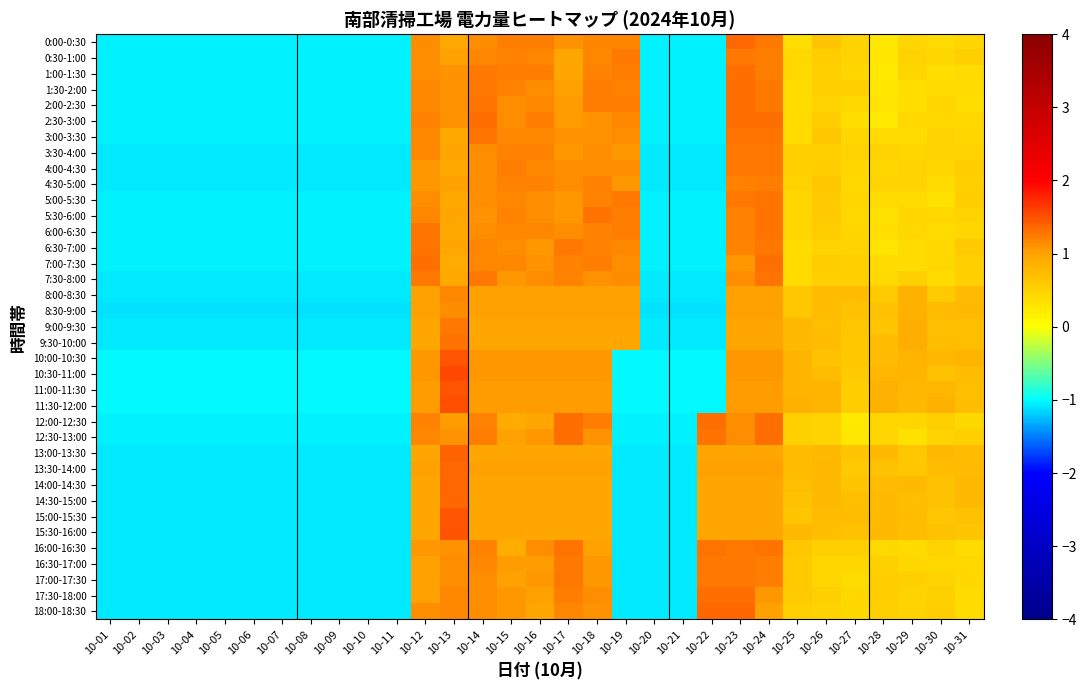

How many categories are shown in the chart?

31